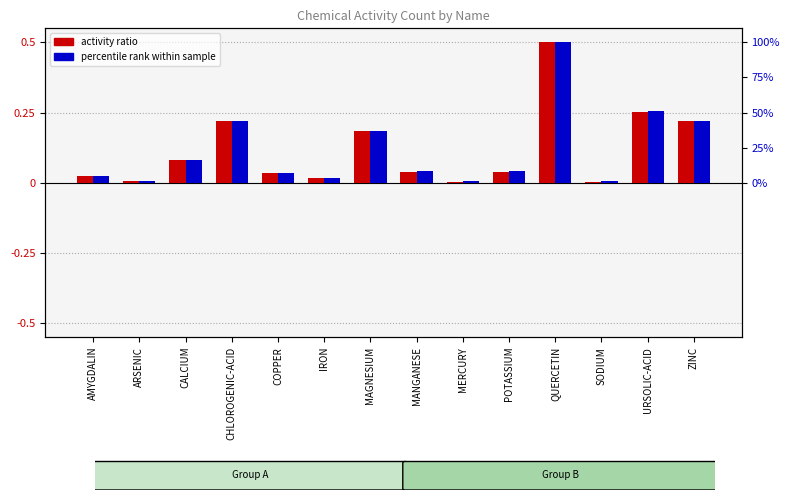

True or false: percentile rank within sample has a value of 0.2 at MAGNESIUM.

True